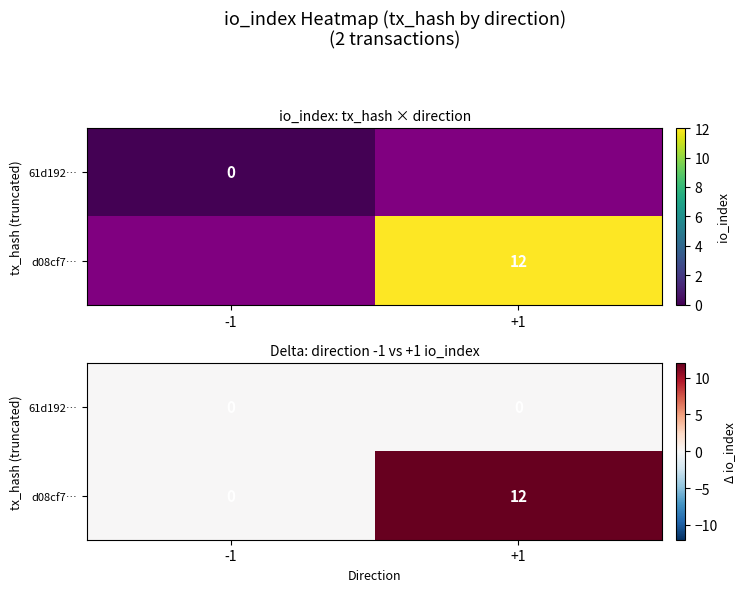

Rank the series by their average value, from highest to lowest.

d08cf7…, 61d192…